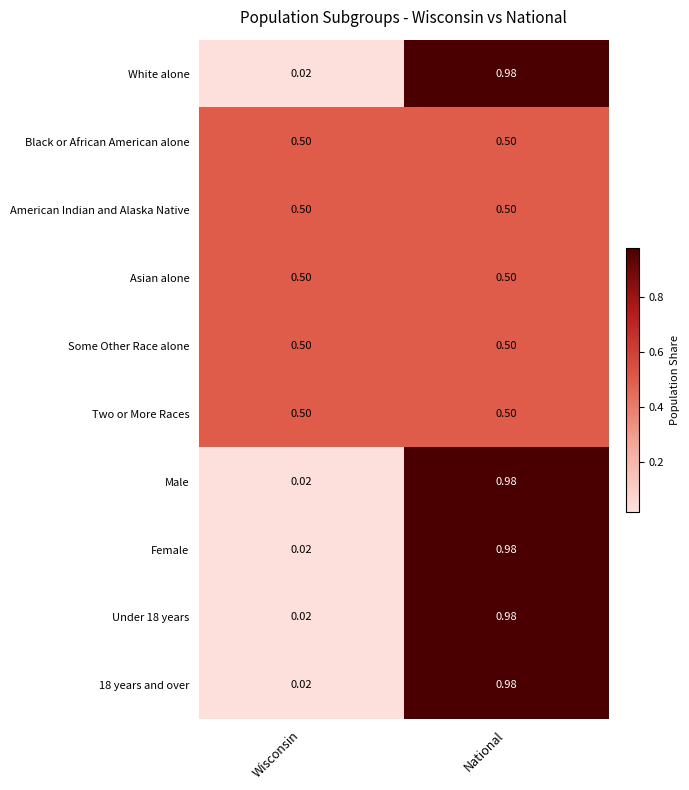

Which category has the highest value in the White alone series?

National